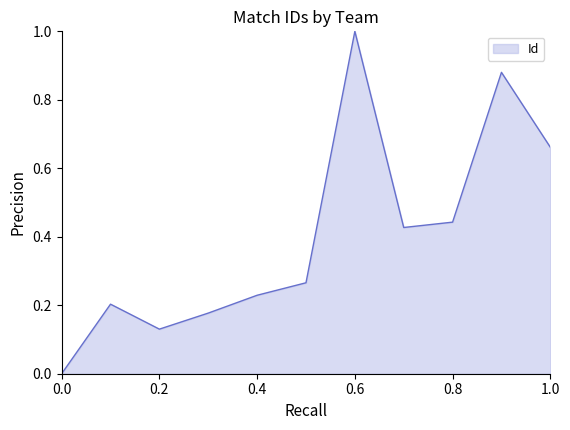

Count the number of categories in the chart.

11